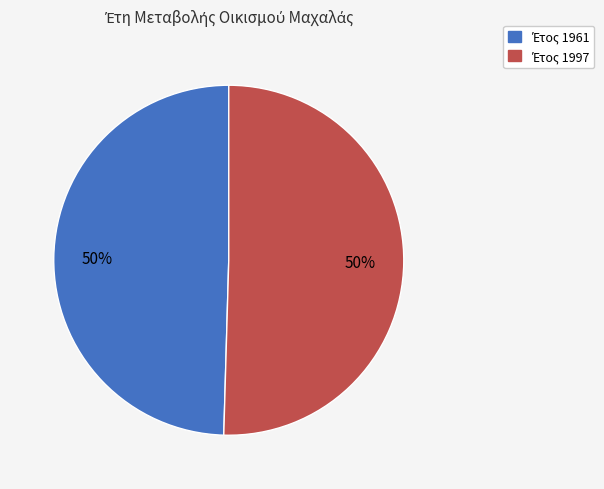

To the nearest percent, what is the average slice percentage?

50%